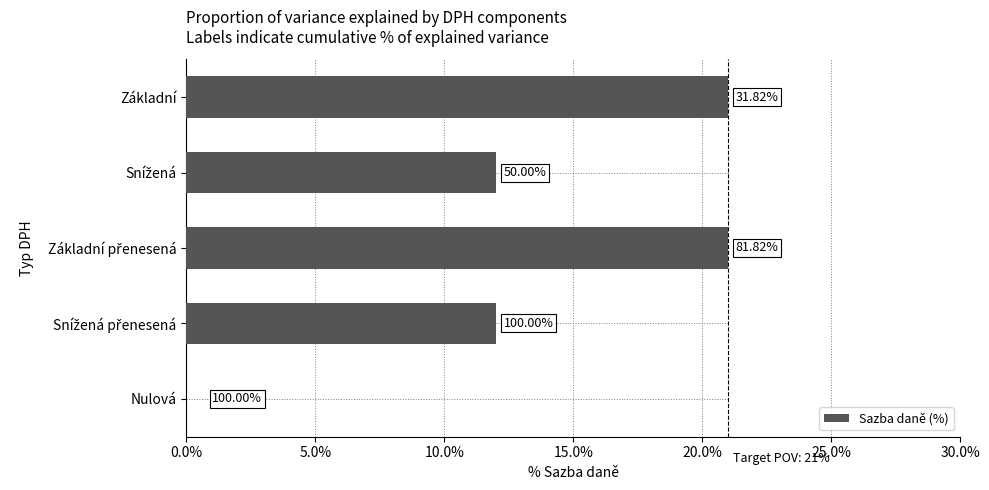

True or false: the data shows 9 at Základní.

False